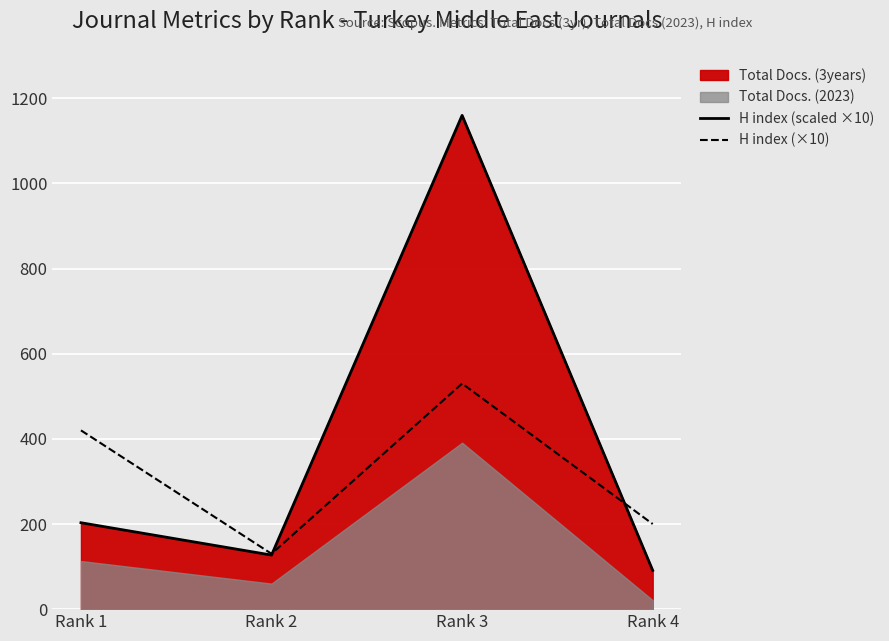

Is it true that H index (scaled ×10) equals 203 at Rank 1?

True